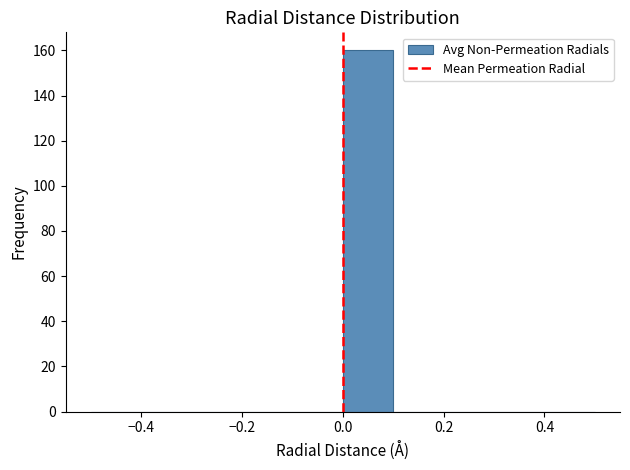

Reading left to right, list every bar in this chart as the range it spans on the x-axis followed by its height. The values are not printed on the chart, so give them approximately, as read against the axis.

-0.5 to -0.4: 0
-0.4 to -0.3: 0
-0.3 to -0.2: 0
-0.2 to -0.1: 0
-0.1 to 0.0: 0
0.0 to 0.1: 160
0.1 to 0.2: 0
0.2 to 0.3: 0
0.3 to 0.4: 0
0.4 to 0.5: 0